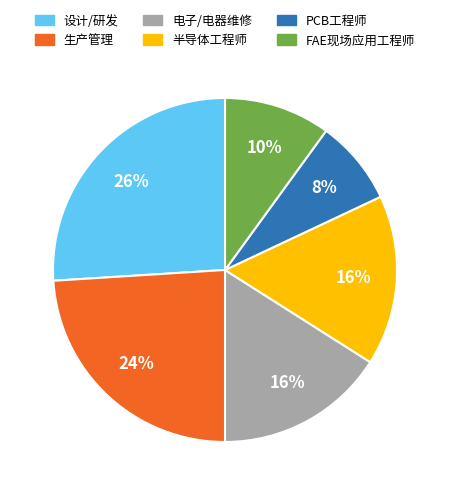

Is the sum of 半导体工程师 and 电子/电器维修 greater than half?

No